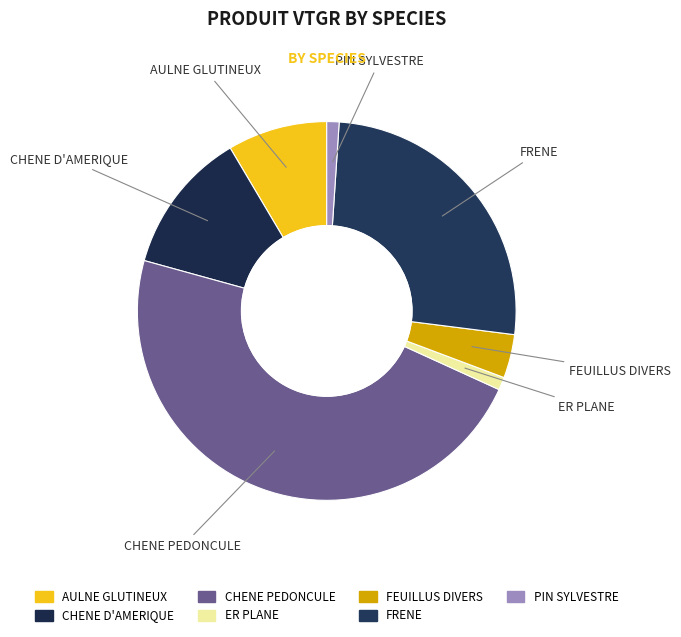

The CHENE PEDONCULE slice represents 47% of the pie. True or false?

True